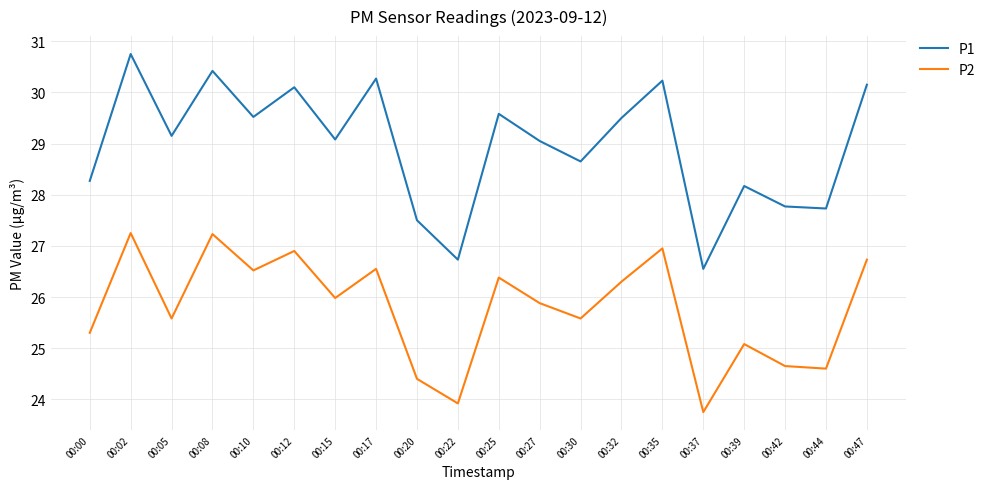

How many distinct data groups are displayed?

2